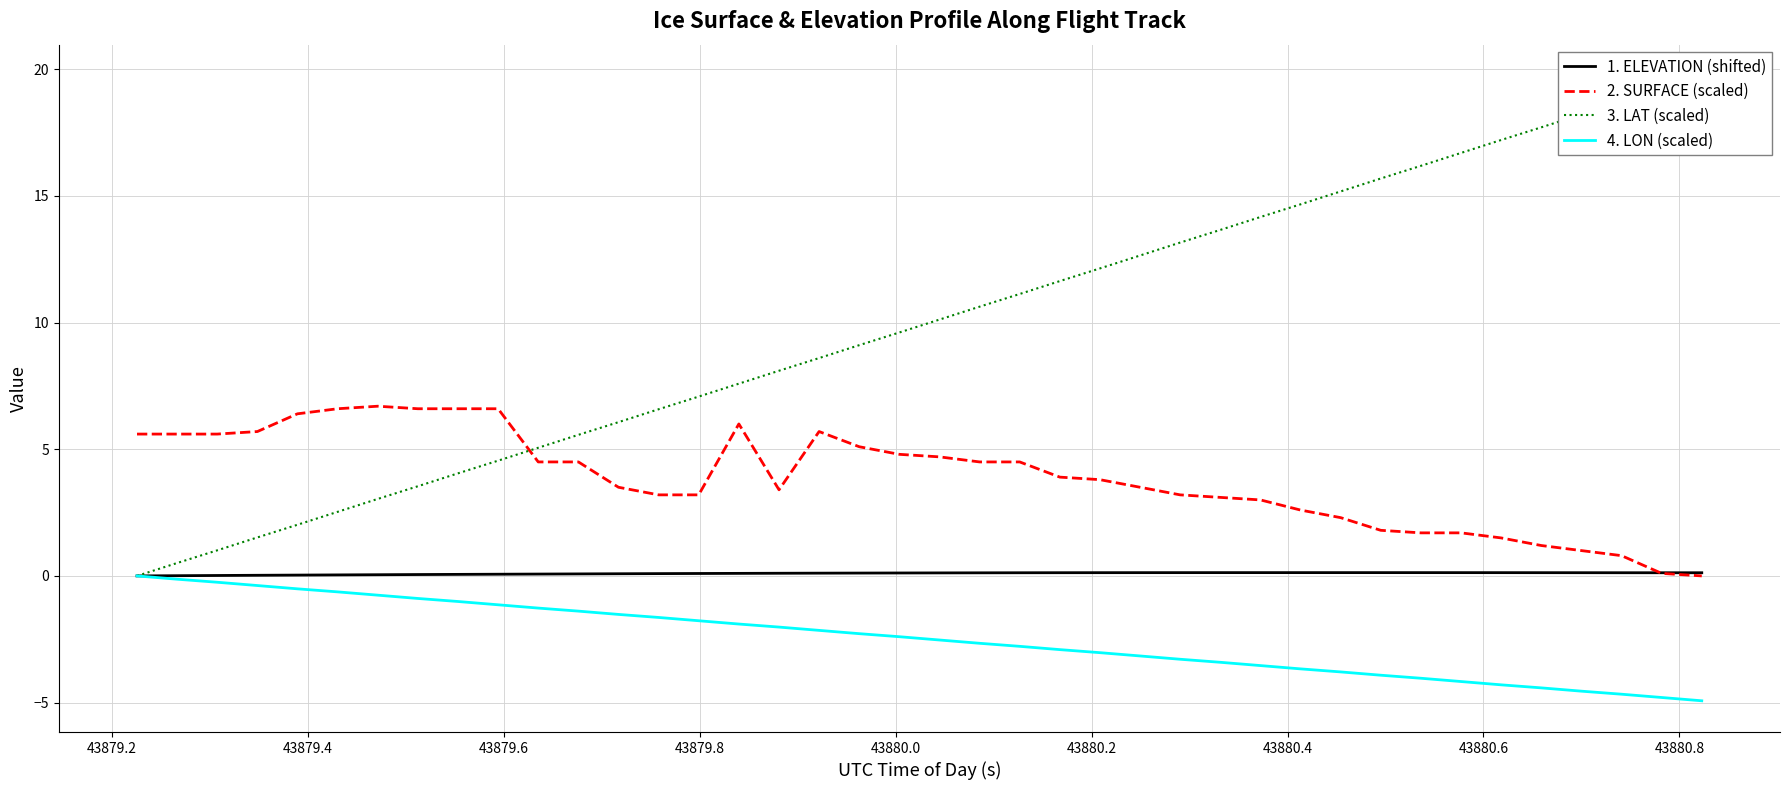

Does the chart display data point markers on the line(s)?

No